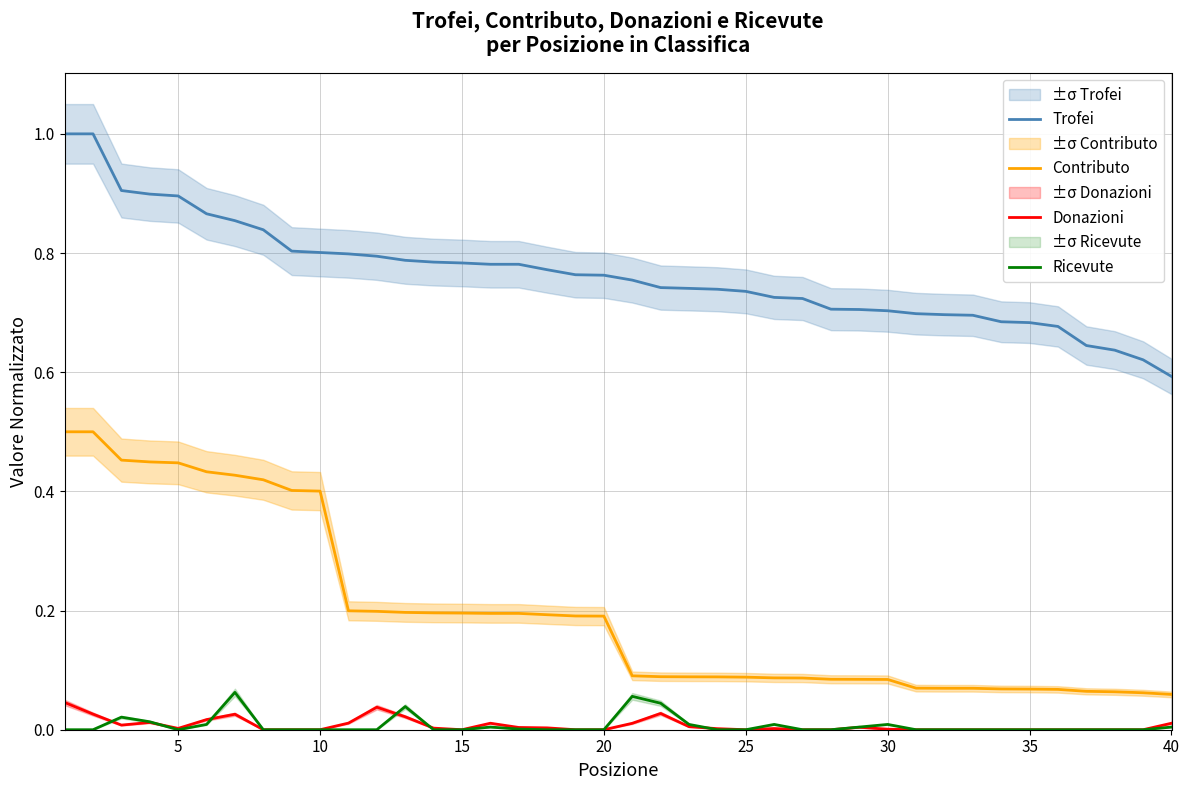

True or false: Ricevute and Trofei cross at least once.

False